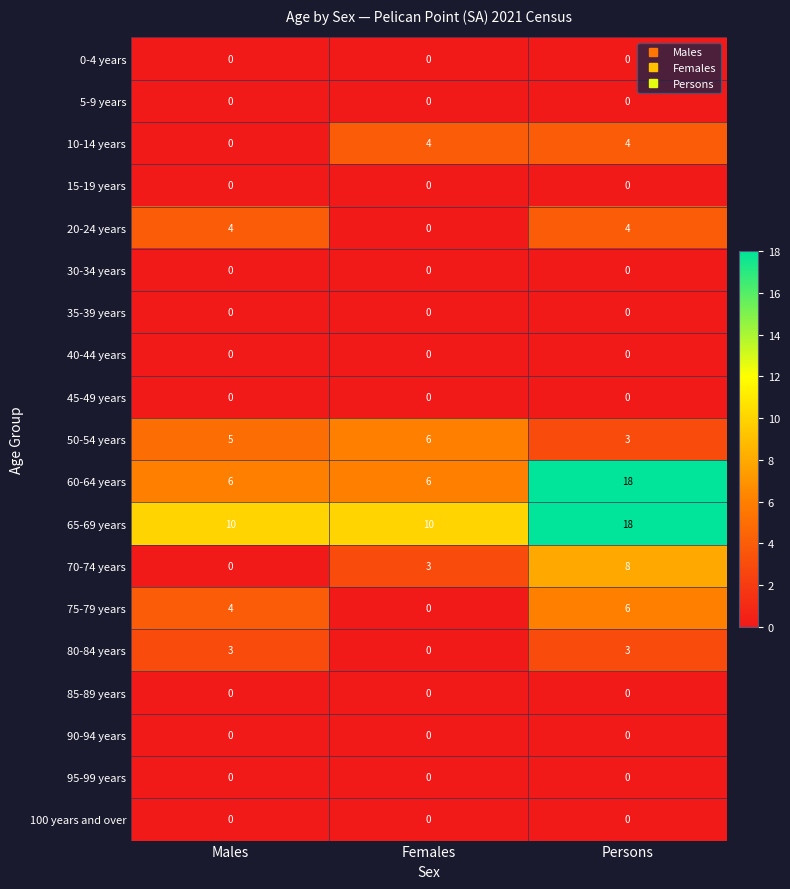

At how many categories does at least one series exceed 5?

3